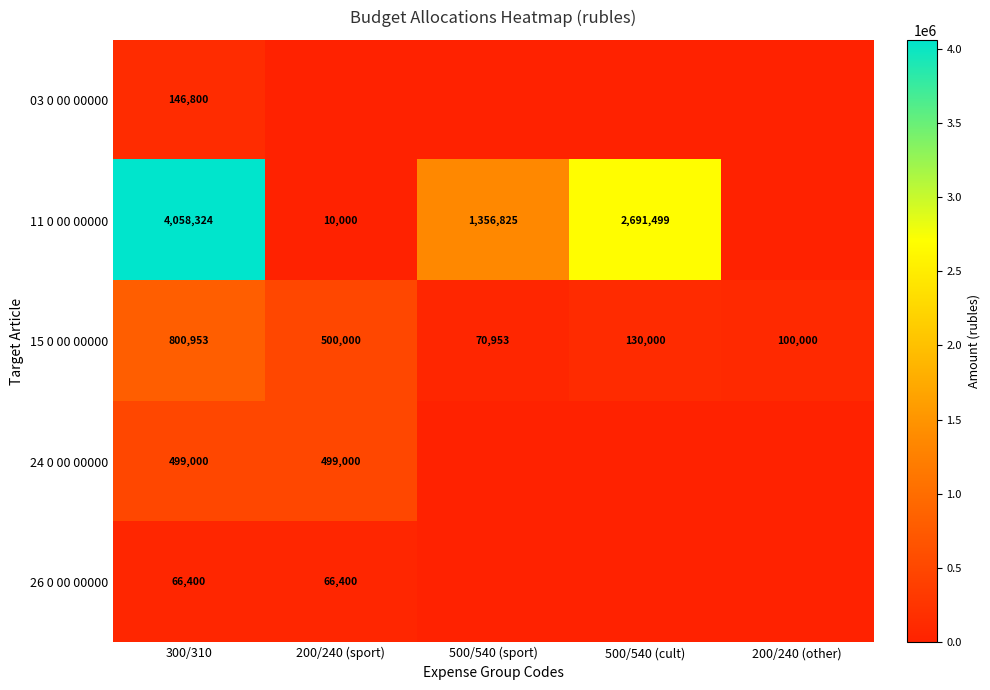

How many data points does each series have?

5